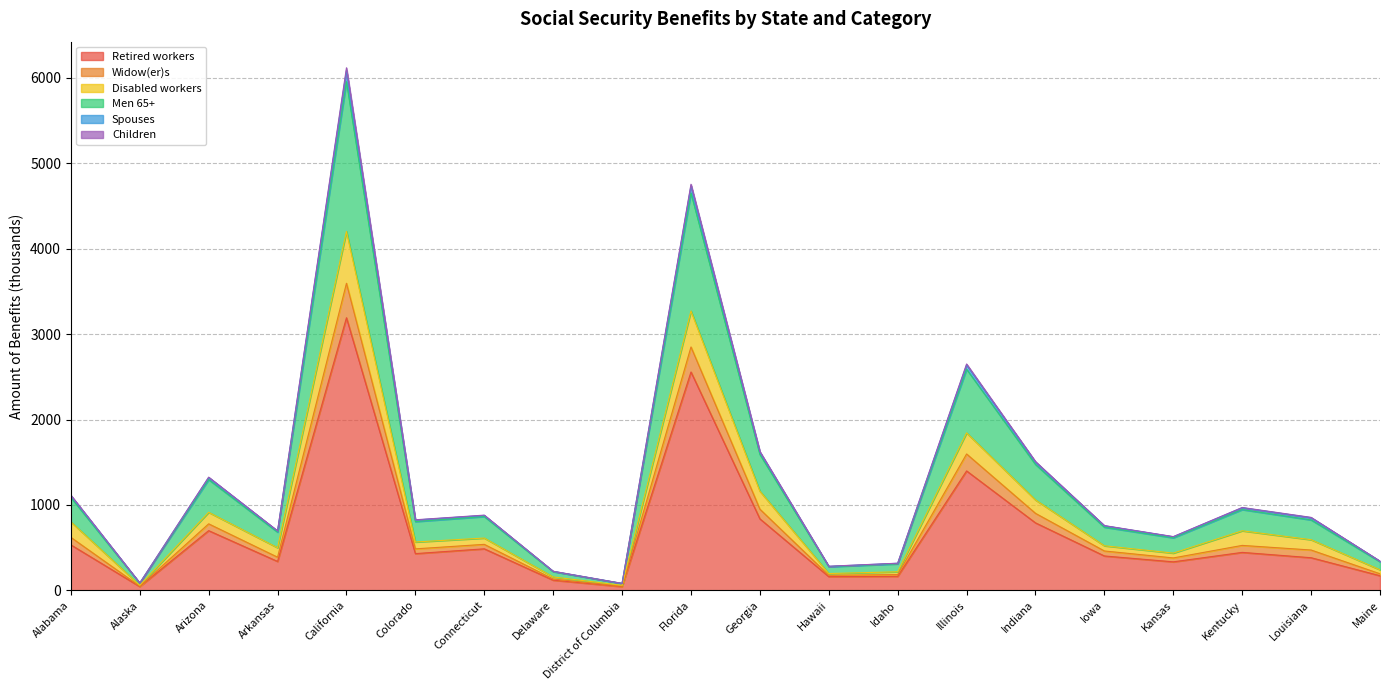

What is the maximum value for Retired workers?

3191.6